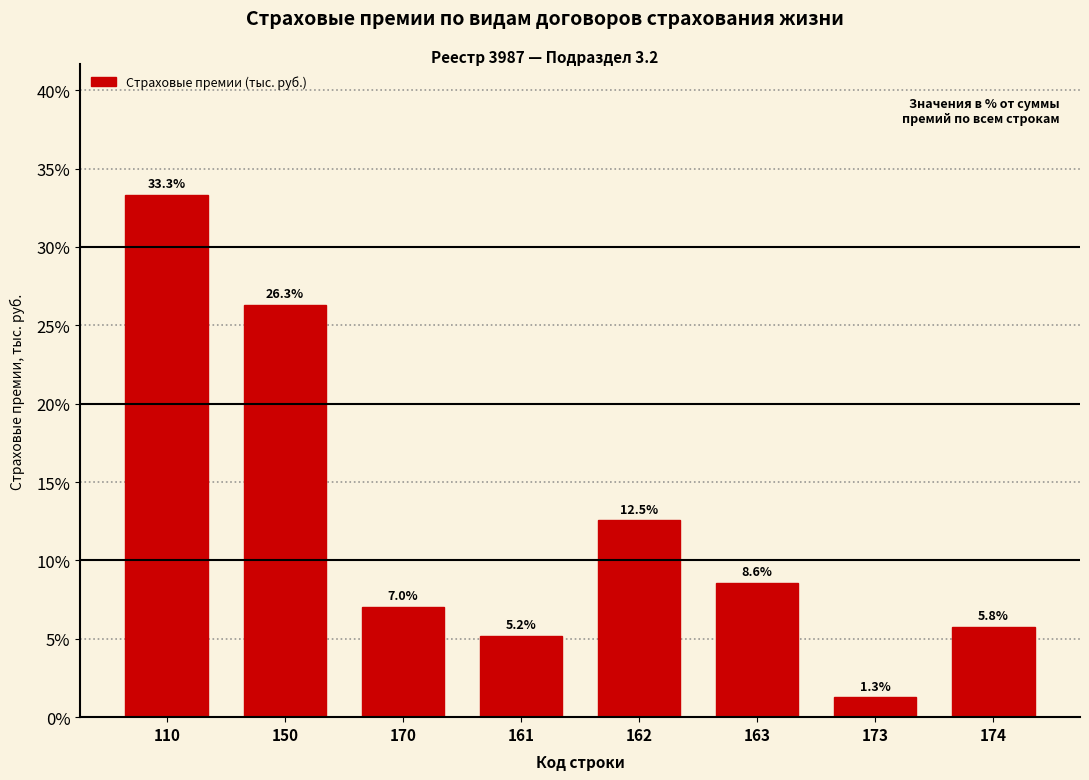

Reading left to right, extract all data points from this chart.

33.3	26.3	7.0	5.2	12.5	8.6	1.3	5.8